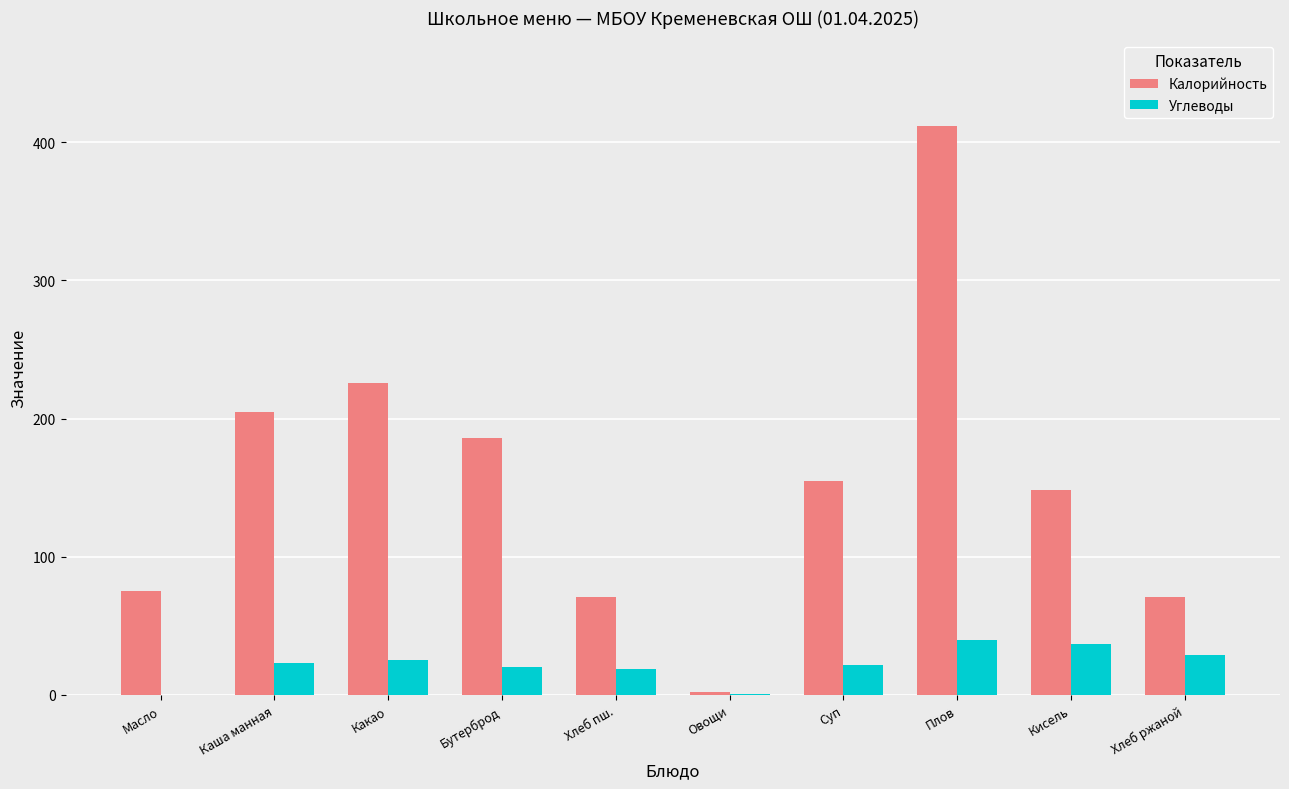

Read the Калорийность value at Каша манная.

205.0